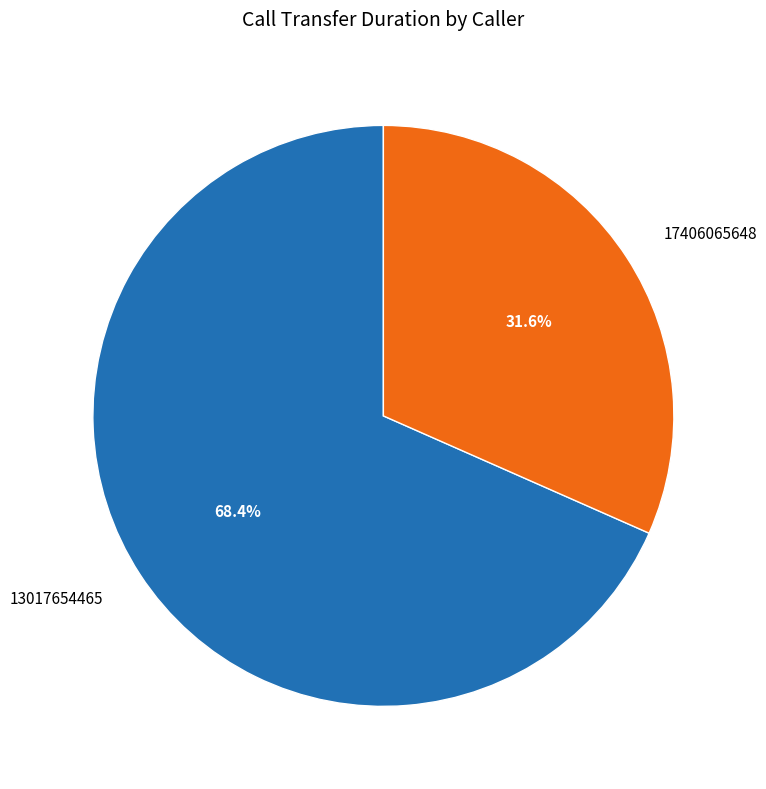

What percentage is the 13017654465 slice, to the nearest percent?

68%